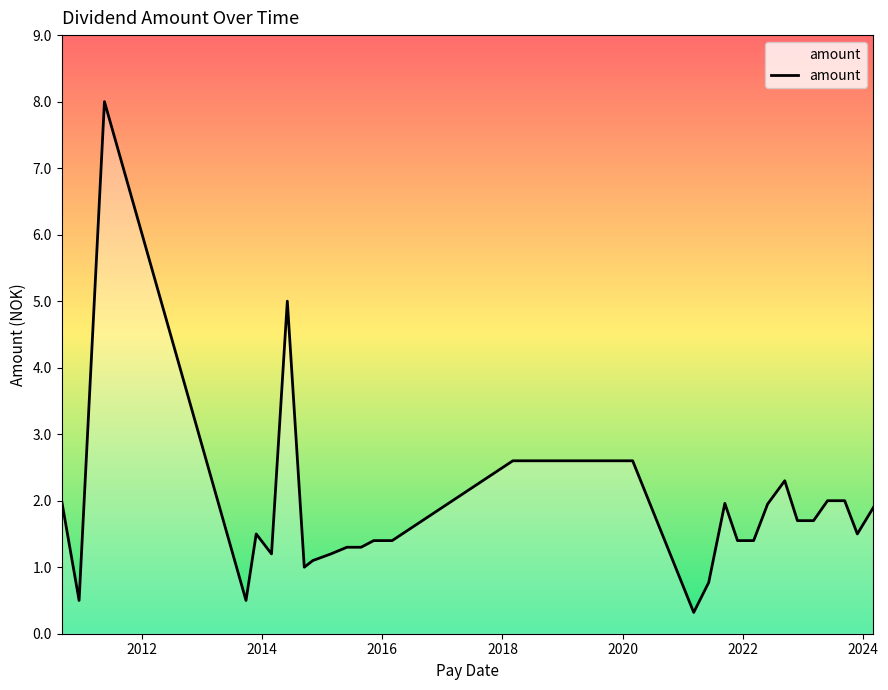

What is the smallest value displayed?

0.3